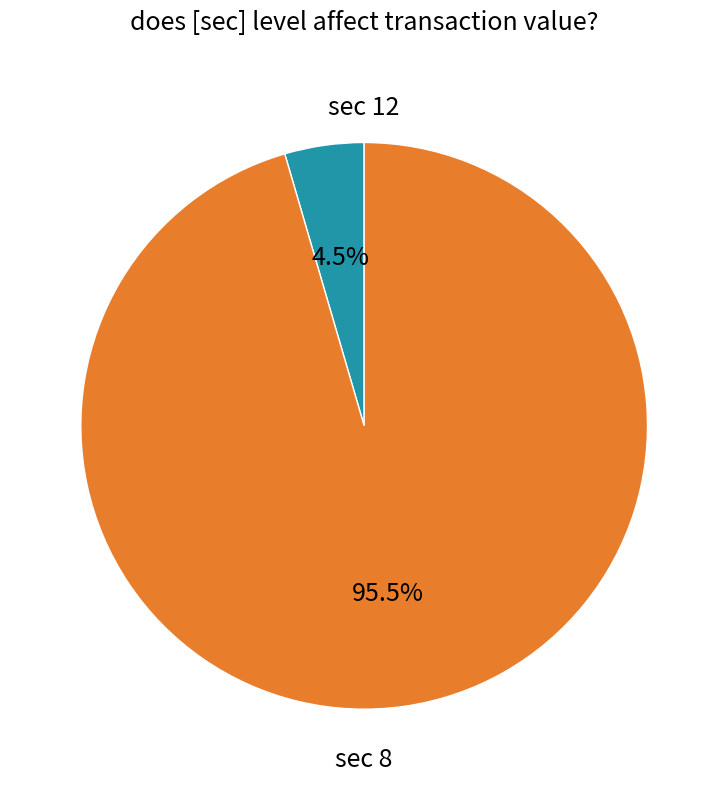

Does any single category account for the majority?

Yes